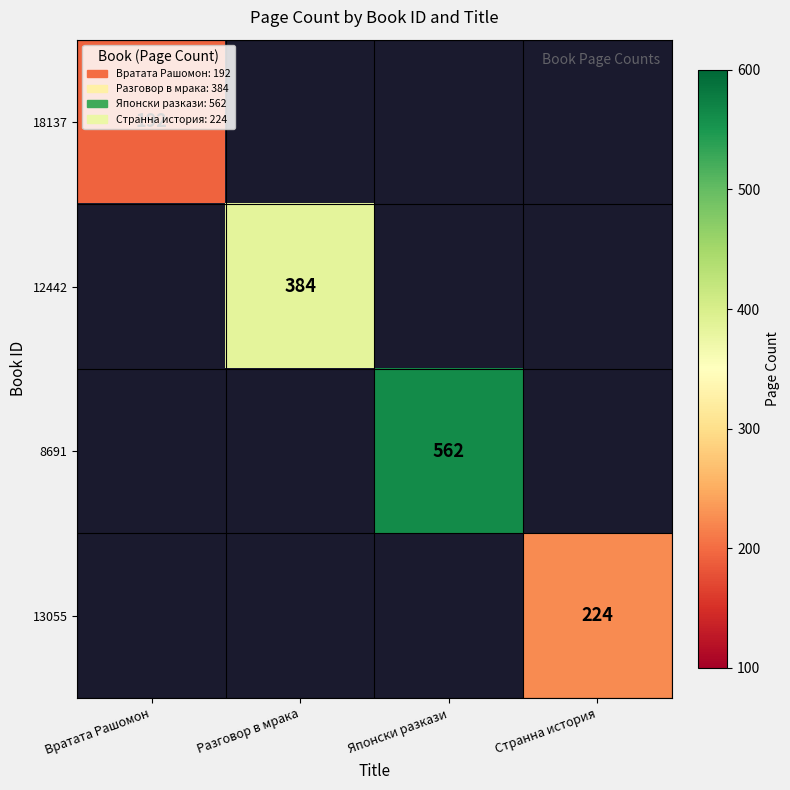

The value of 18137 at Вратата Рашомон is 326. True or false?

False